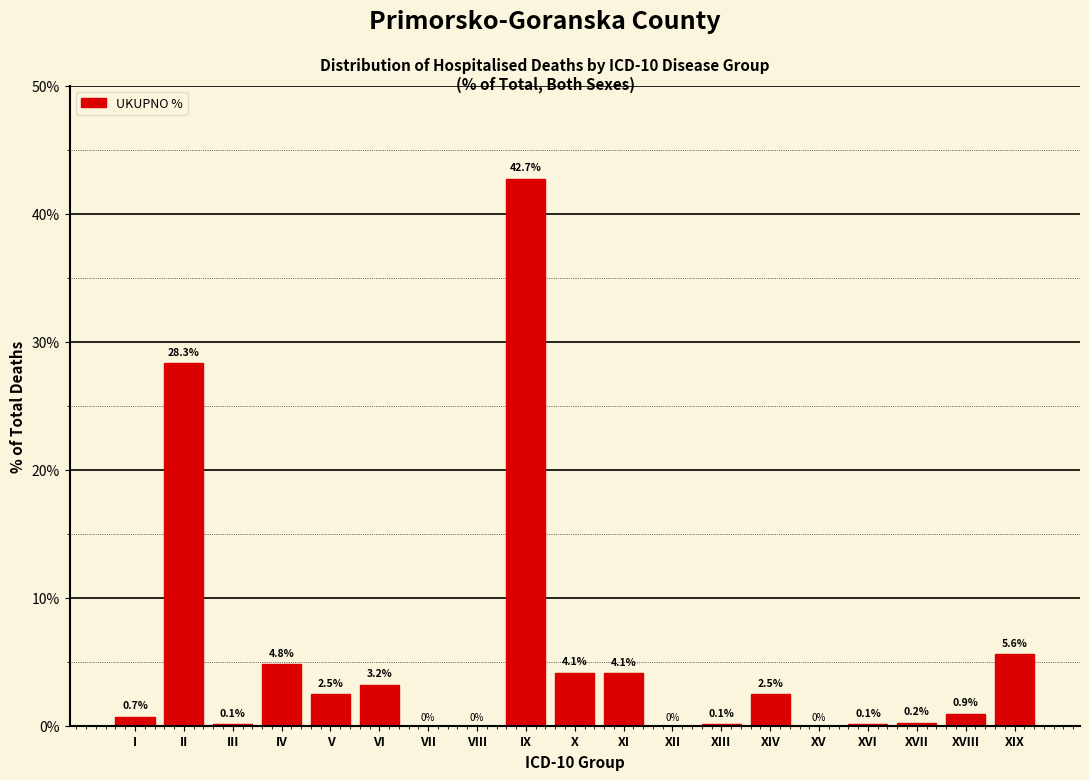

Reading right to left, transcribe all the data shown in this chart.

XIX=5.6	XVIII=0.9	XVII=0.2	XVI=0.1	XV=0.0	XIV=2.5	XIII=0.1	XII=0.0	XI=4.1	X=4.1	IX=42.7	VIII=0.0	VII=0.0	VI=3.2	V=2.5	IV=4.8	III=0.1	II=28.3	I=0.7